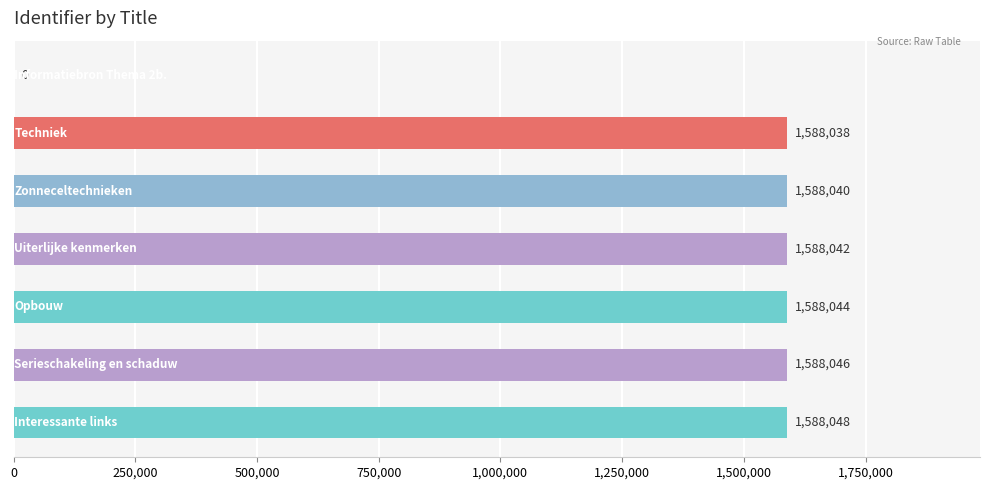

What is the sum of all values?

9528258